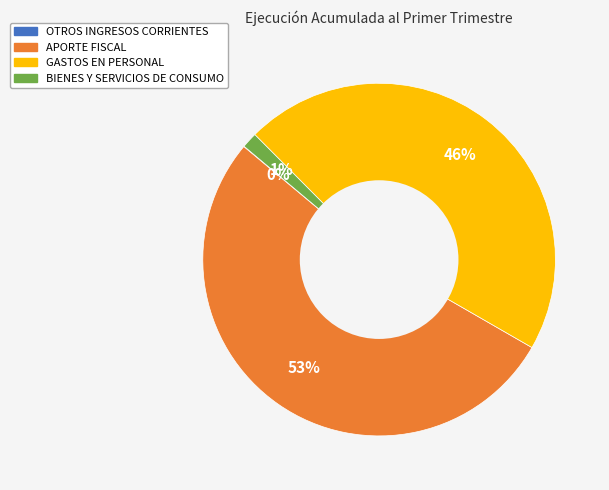

To the nearest percent, what portion does GASTOS EN PERSONAL represent?

46%